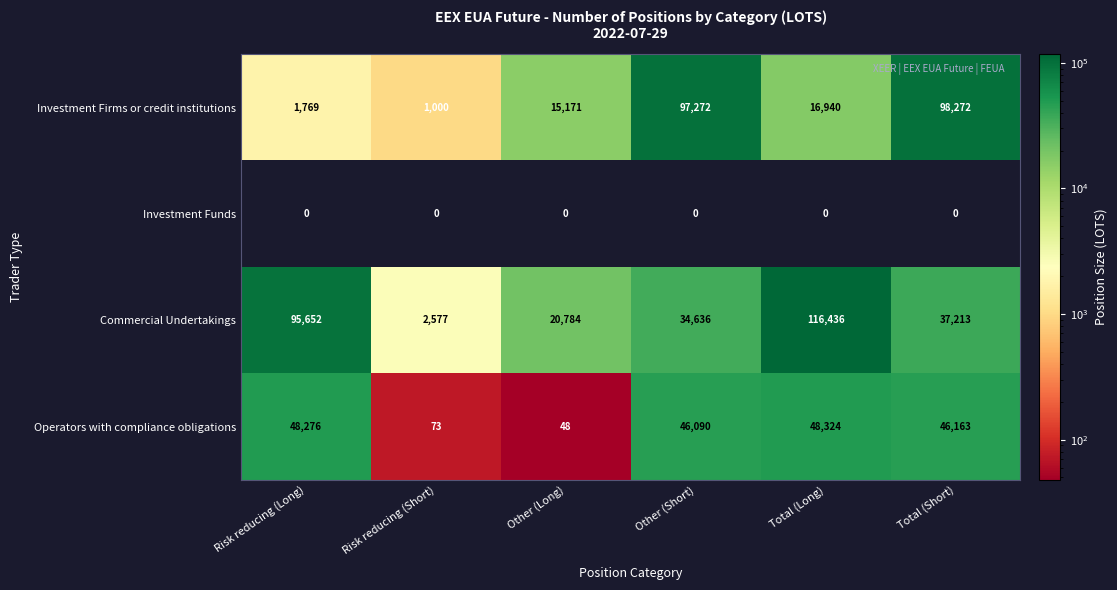

Reading left to right, list all the values displayed in this chart.

Investment Firms or credit institutions: 1769	1000	15171	97272	16940	98272
Investment Funds: 0	0	0	0	0	0
Commercial Undertakings: 95652	2577	20784	34636	116436	37213
Operators with compliance obligations: 48276	73	48	46090	48324	46163